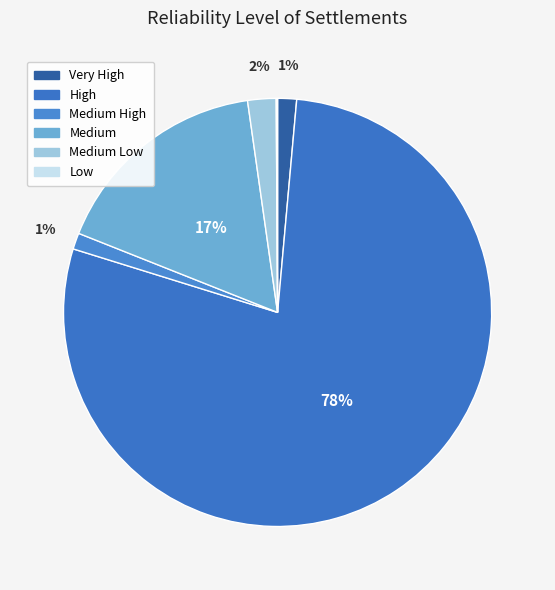

Between High and Low, which is larger?

High